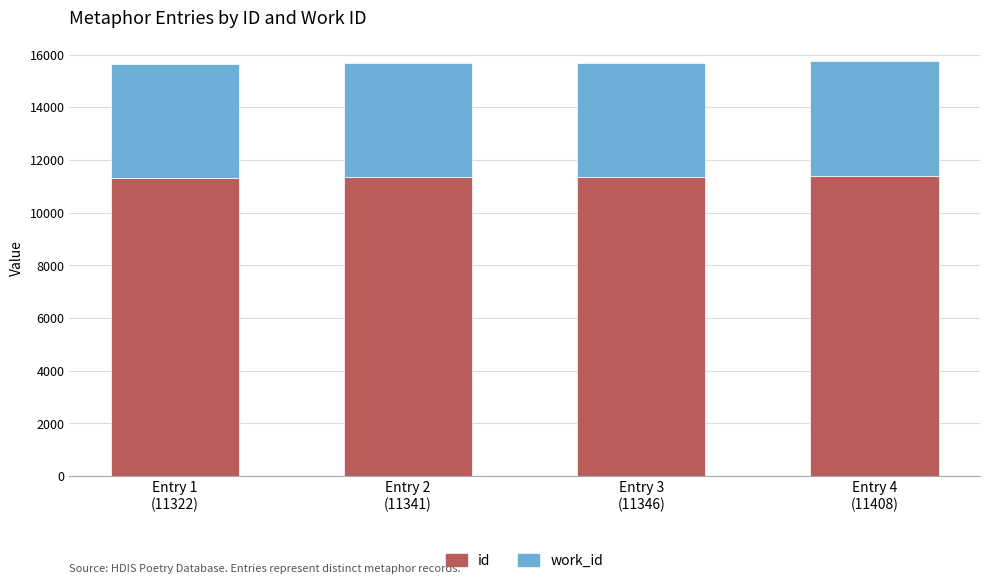

What is the minimum value for id?

11322